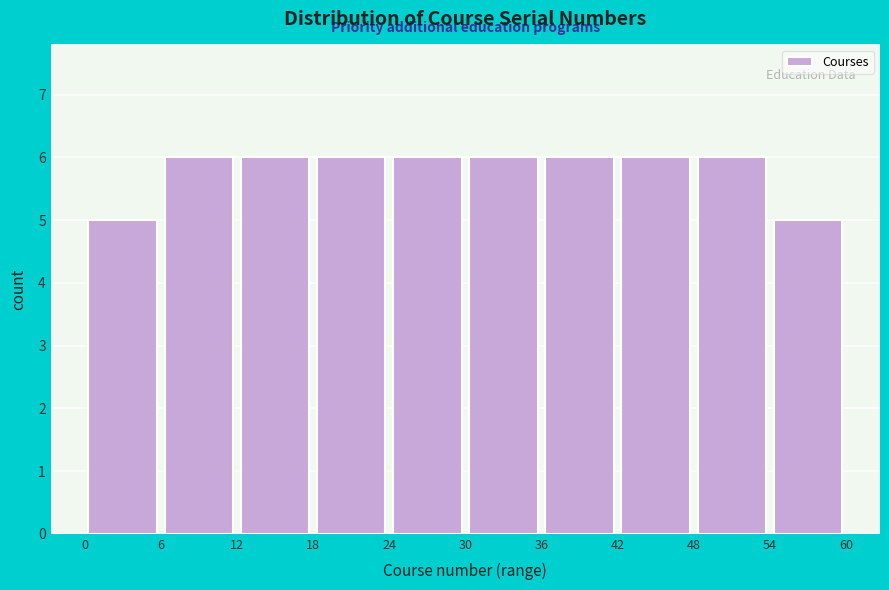

How tall is the bar that spans 30 to 36 on the x-axis? The values are not printed on the chart, so give them approximately, as read against the axis.

6